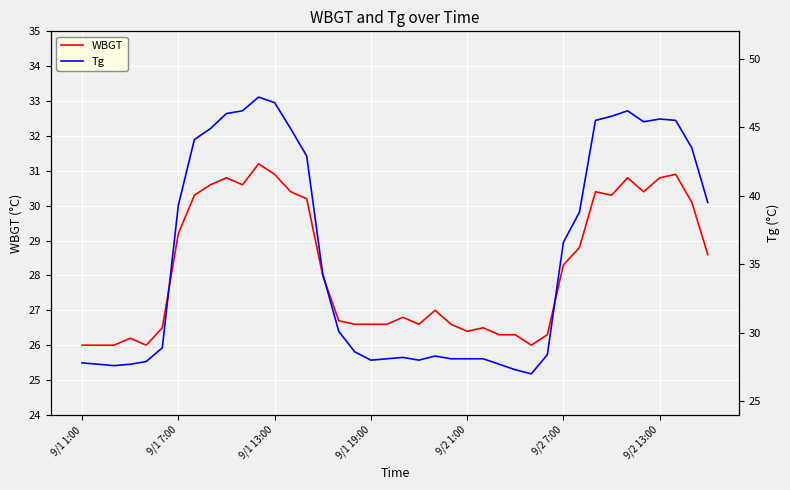

At which label does WBGT reach its peak?

11